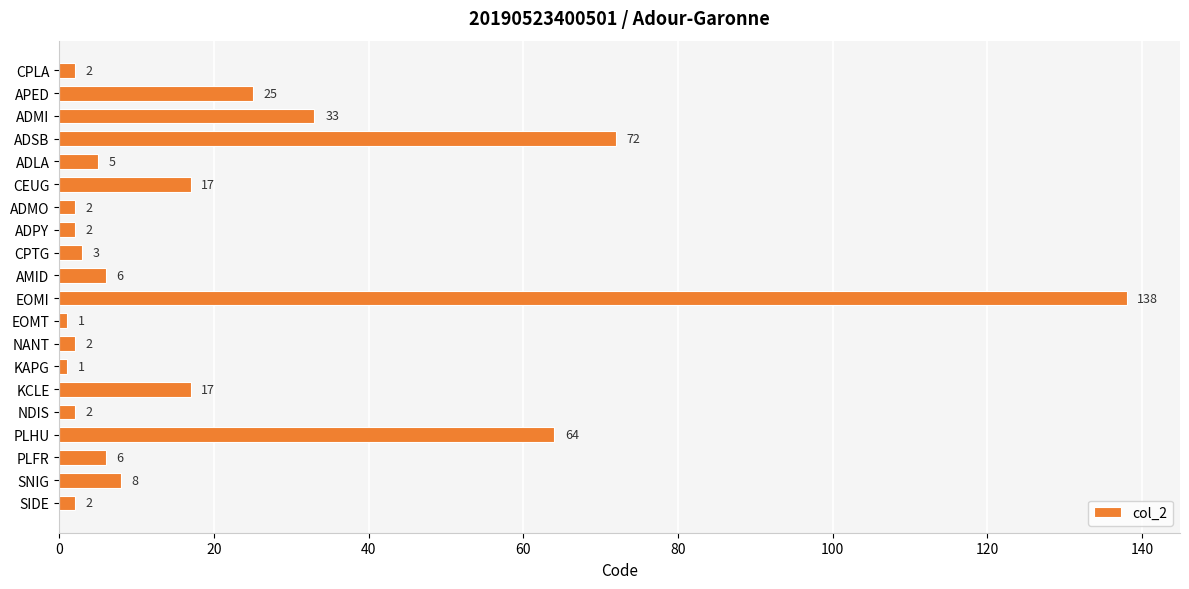

Between ADMI and ADLA, which is larger?

ADMI